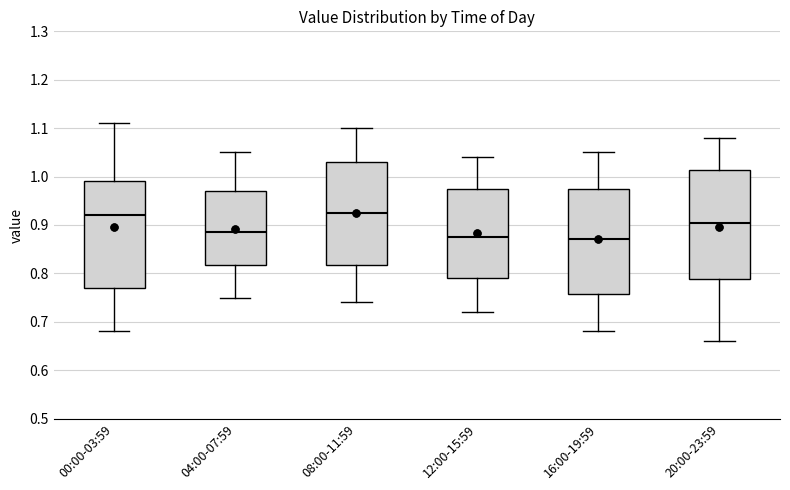

Reading left to right, transcribe this box plot: for each box, give where its median line is, the range the box spans, and where its two whiskers end, as read against the y-axis. The values are not printed on the chart, so give them approximately, as read against the axis.

00:00-03:59: median 0.92, box 0.77 to 0.99, whiskers 0.68 to 1.11
04:00-07:59: median 0.89, box 0.82 to 0.97, whiskers 0.75 to 1.05
08:00-11:59: median 0.93, box 0.82 to 1.03, whiskers 0.74 to 1.10
12:00-15:59: median 0.88, box 0.79 to 0.98, whiskers 0.72 to 1.04
16:00-19:59: median 0.87, box 0.76 to 0.98, whiskers 0.68 to 1.05
20:00-23:59: median 0.91, box 0.79 to 1.01, whiskers 0.66 to 1.08